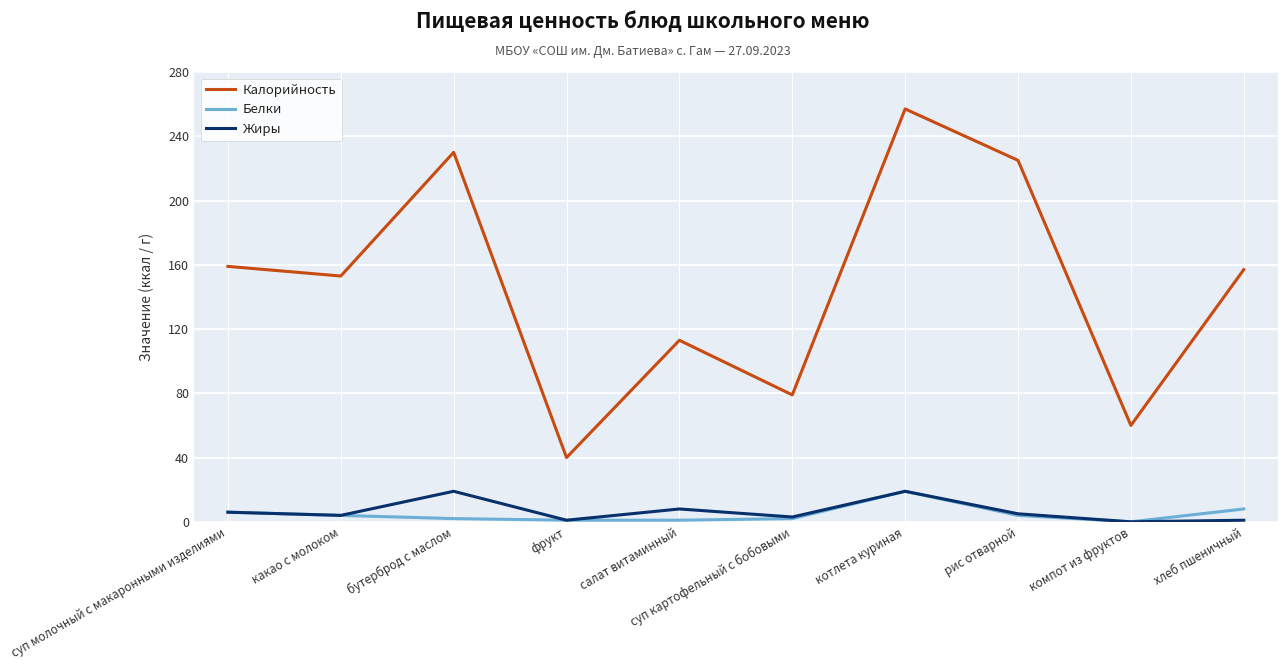

True or false: Калорийность and Белки cross at least once.

False